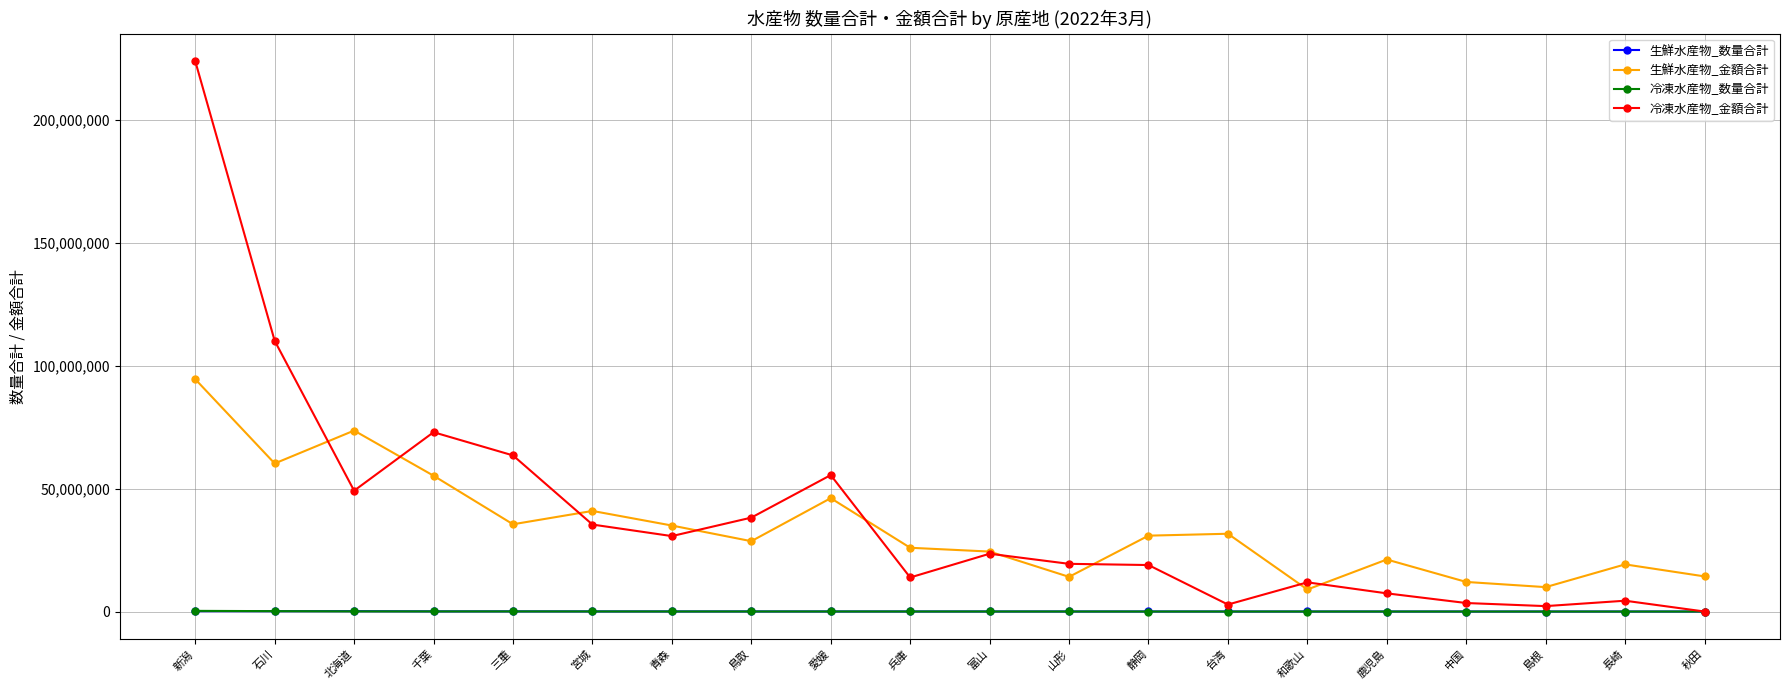

True or false: 冷凍水産物_金額合計 has a value of 13857000 at 兵庫.

True